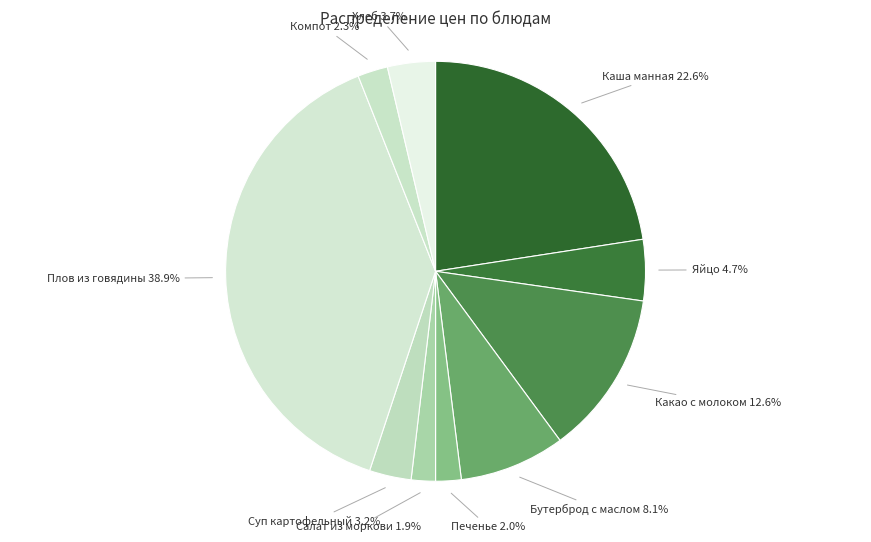

To the nearest percent, what is the difference between the Суп картофельный and Печенье slice percentages?

1%